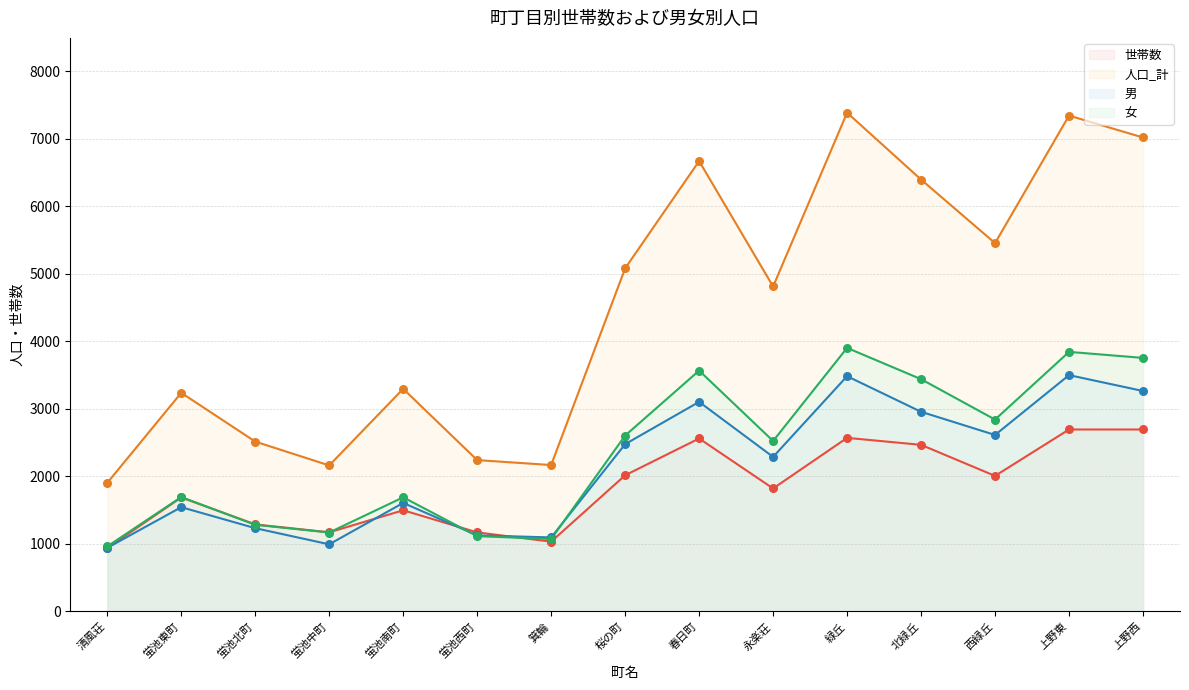

Is the value of 世帯数 at 西緑丘 greater than the value of 男 at 西緑丘?

No